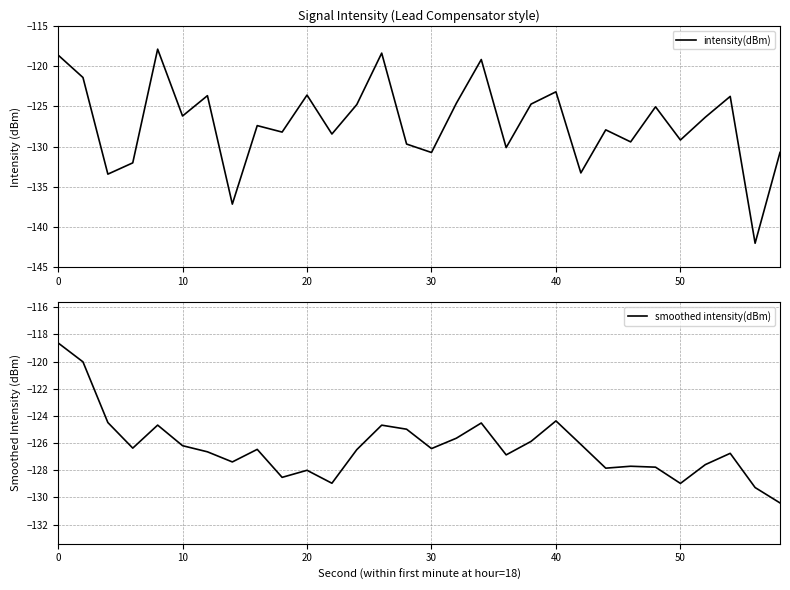

Which series has the widest spread of values?

intensity(dBm)